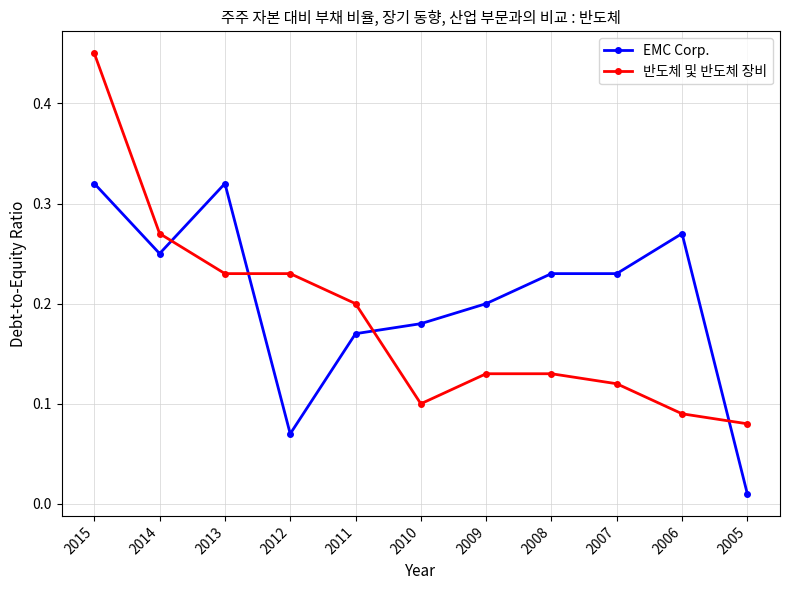

Which label corresponds to the largest value in the chart?

2015